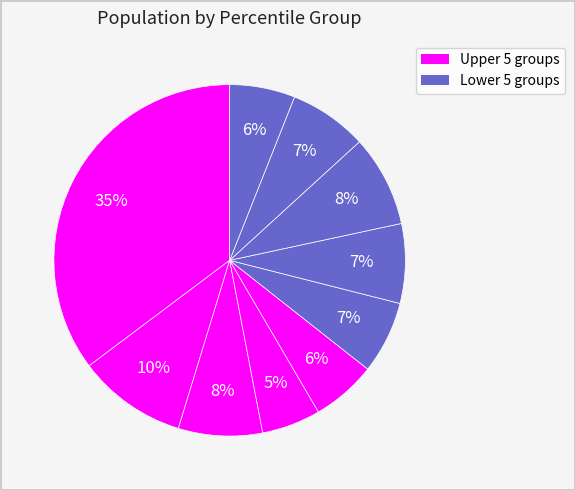

How many segments does this pie chart have?

10